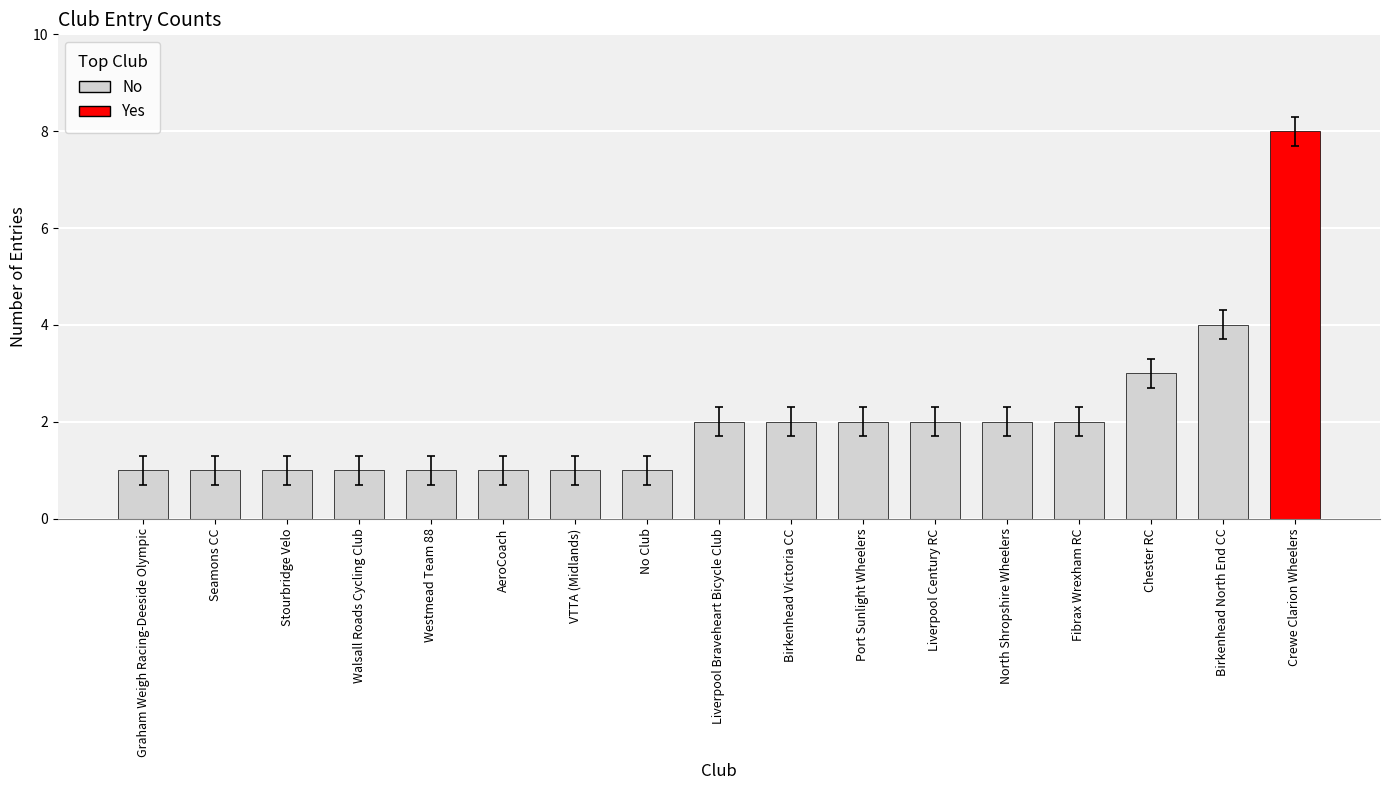

At which category does the chart reach its peak across all series?

Crewe Clarion Wheelers